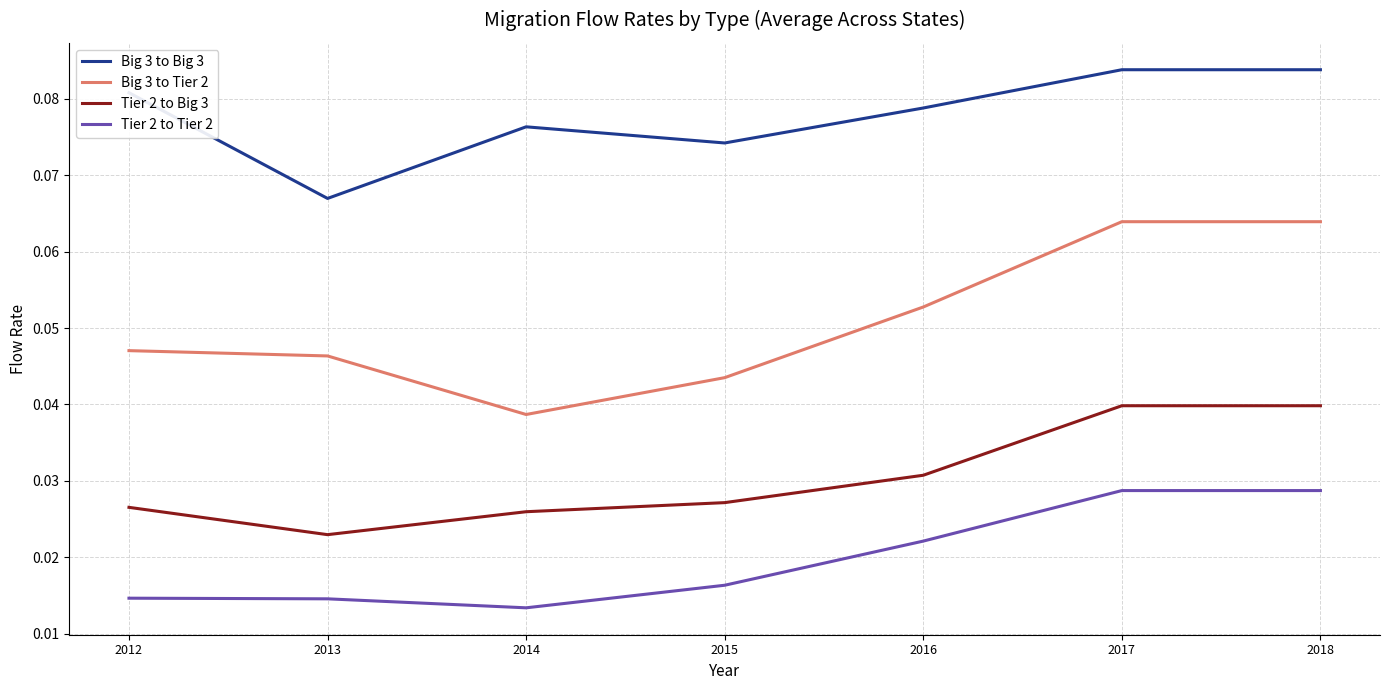

Which series has the largest range (max minus min)?

Big 3 to Tier 2